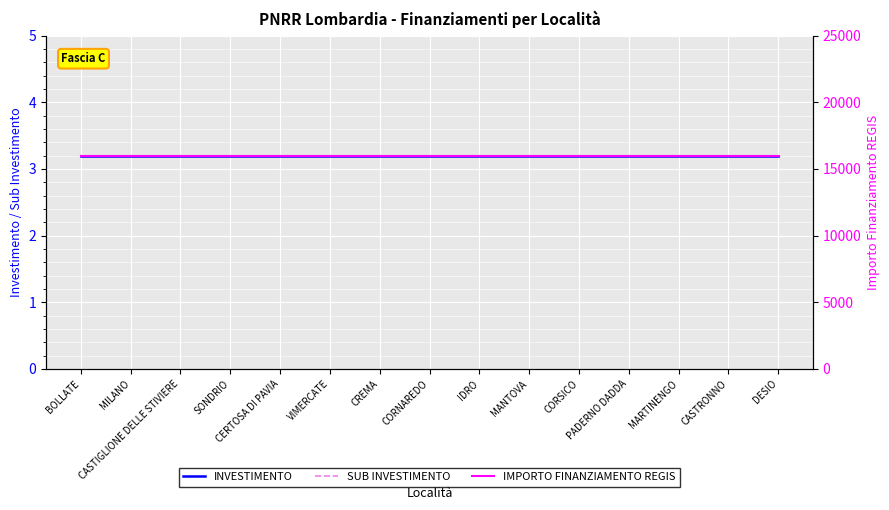

True or false: IMPORTO FINANZIAMENTO REGIS and INVESTIMENTO cross at least once.

False